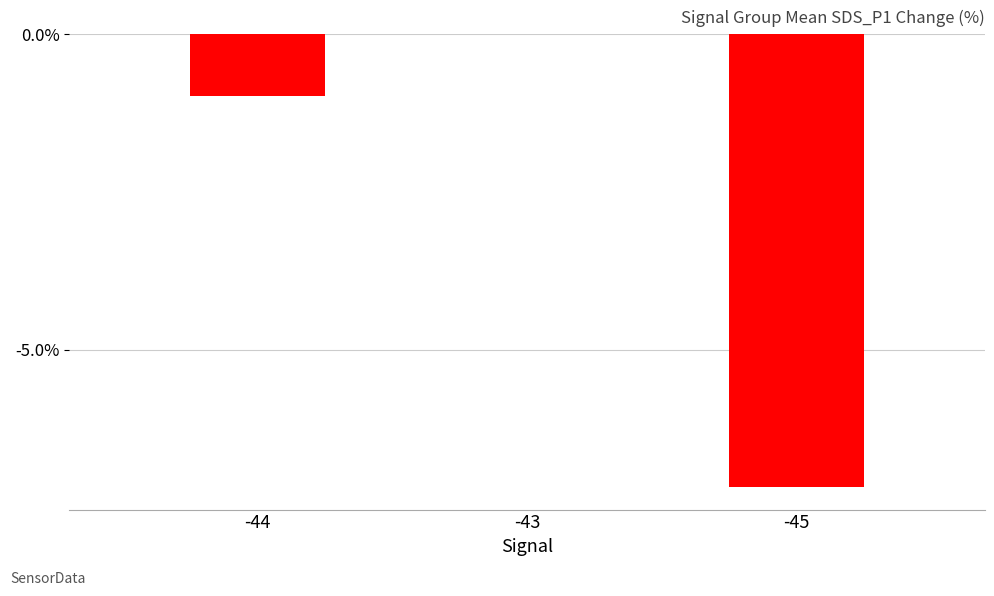

Reading left to right, extract all data points from this chart.

-44=-1.0	-43=0.0	-45=-7.2